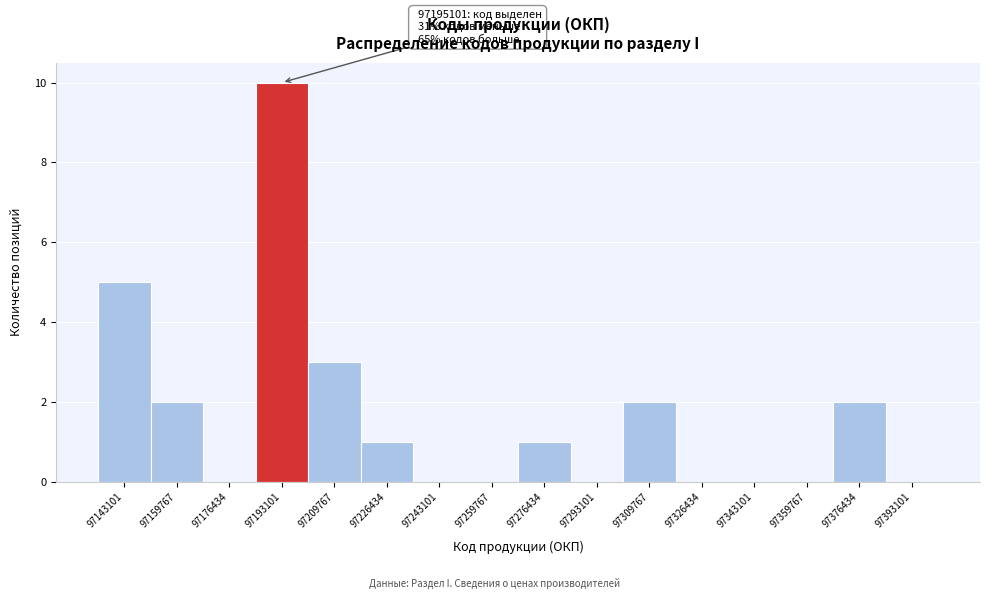

Reading left to right, transcribe all the data shown in this chart.

97143101=5	97159767=2	97176434=0	97193101=10	97209767=3	97226434=1	97243101=0	97259767=0	97276434=1	97293101=0	97309767=2	97326434=0	97343101=0	97359767=0	97376434=2	97393101=0